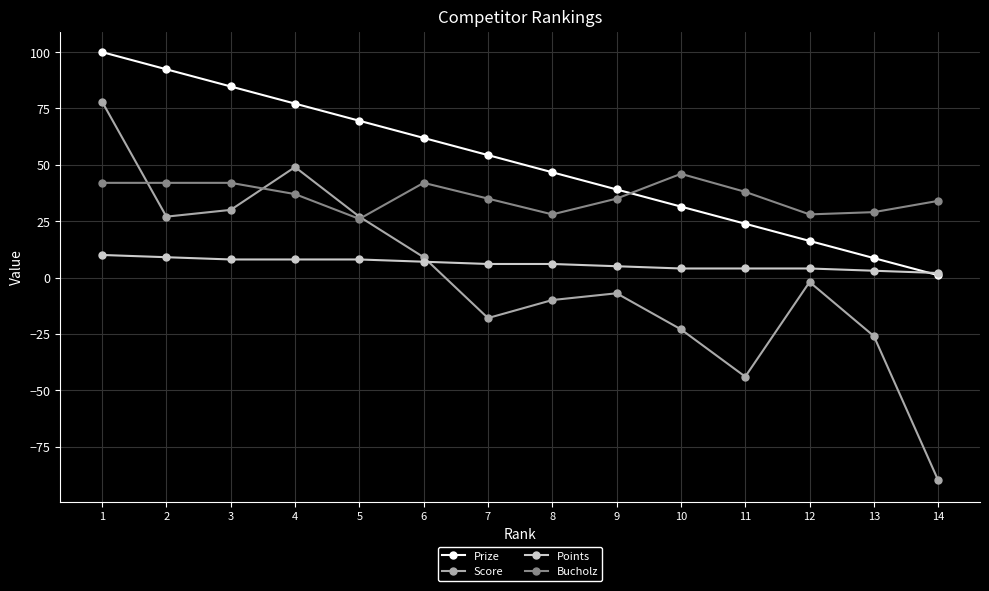

The value of Prize at 12 is 5.2. True or false?

False